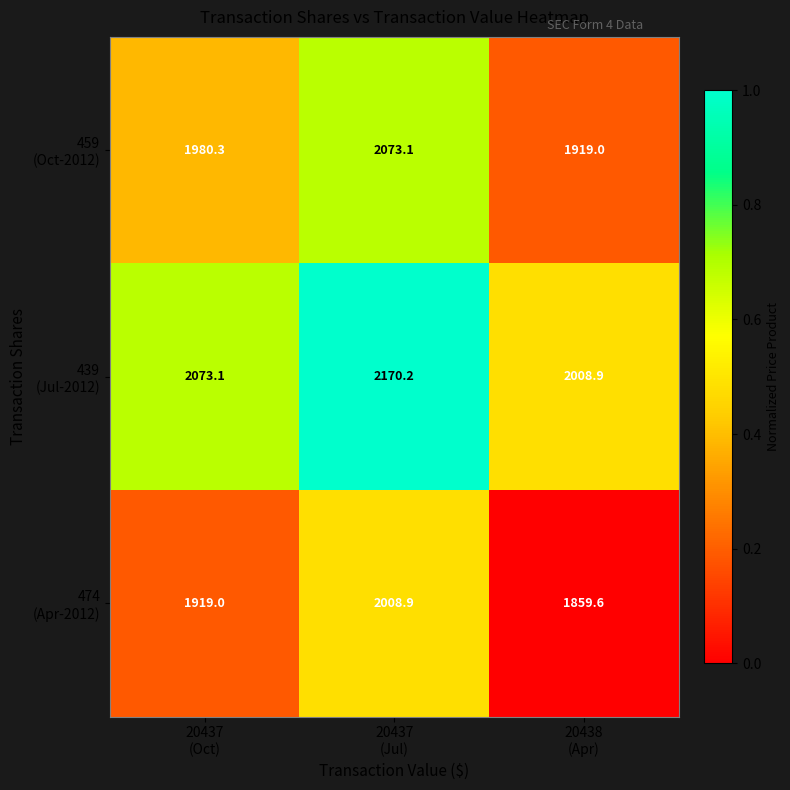

At how many categories does at least one series exceed 1923?

3